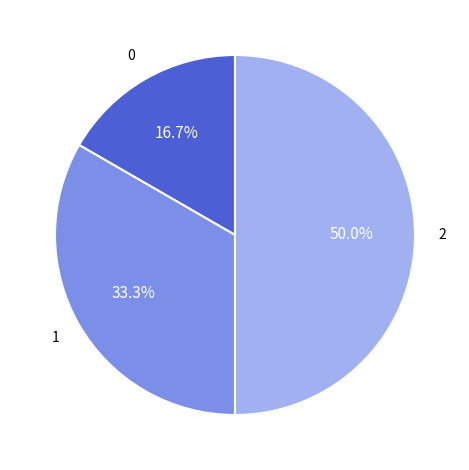

How many segments does this pie chart have?

3